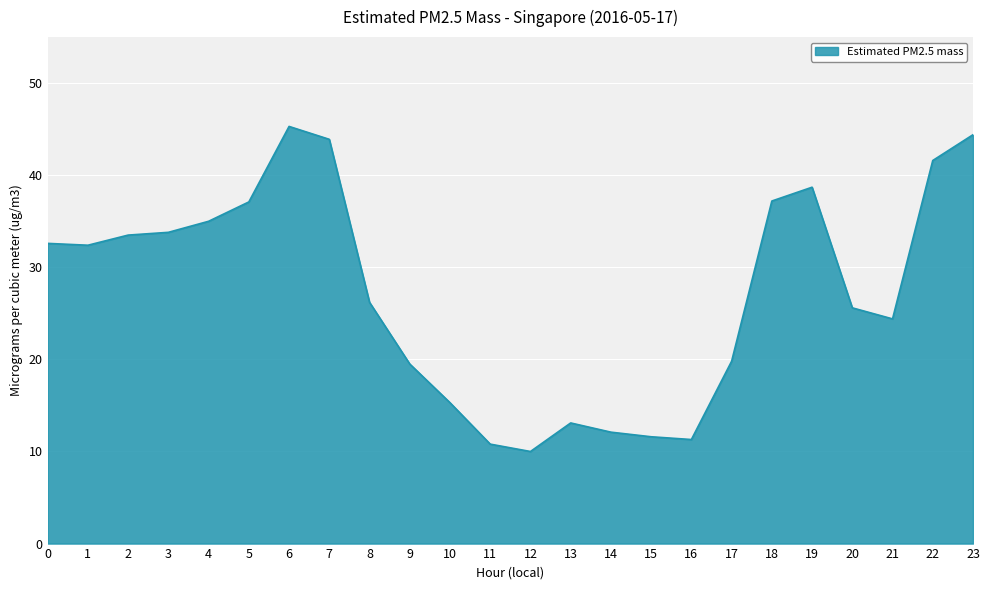

What is the sum of the values at 14 and 21?

36.5